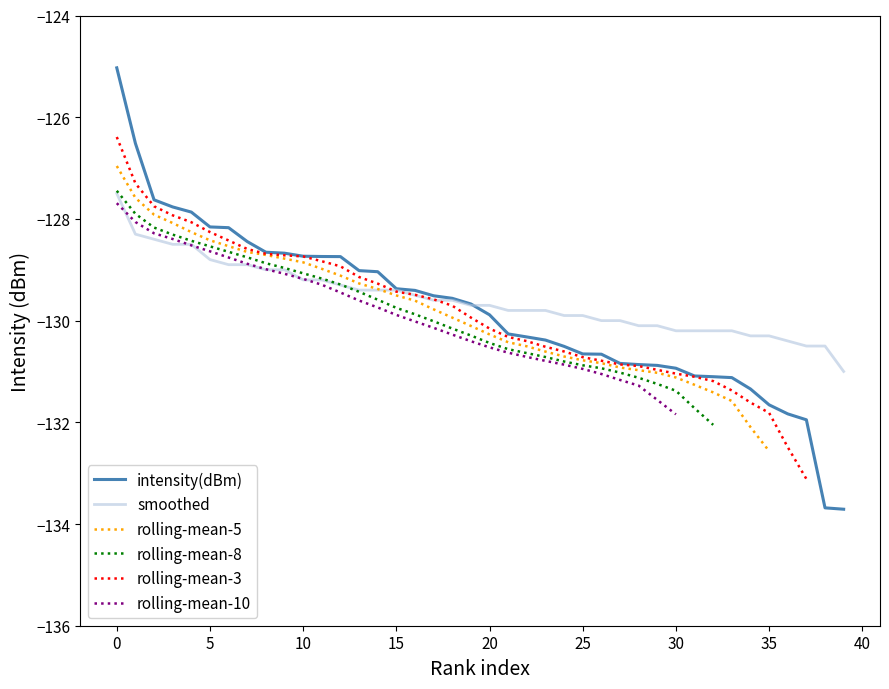

Is it true that smoothed equals -128.8 at 5?

True